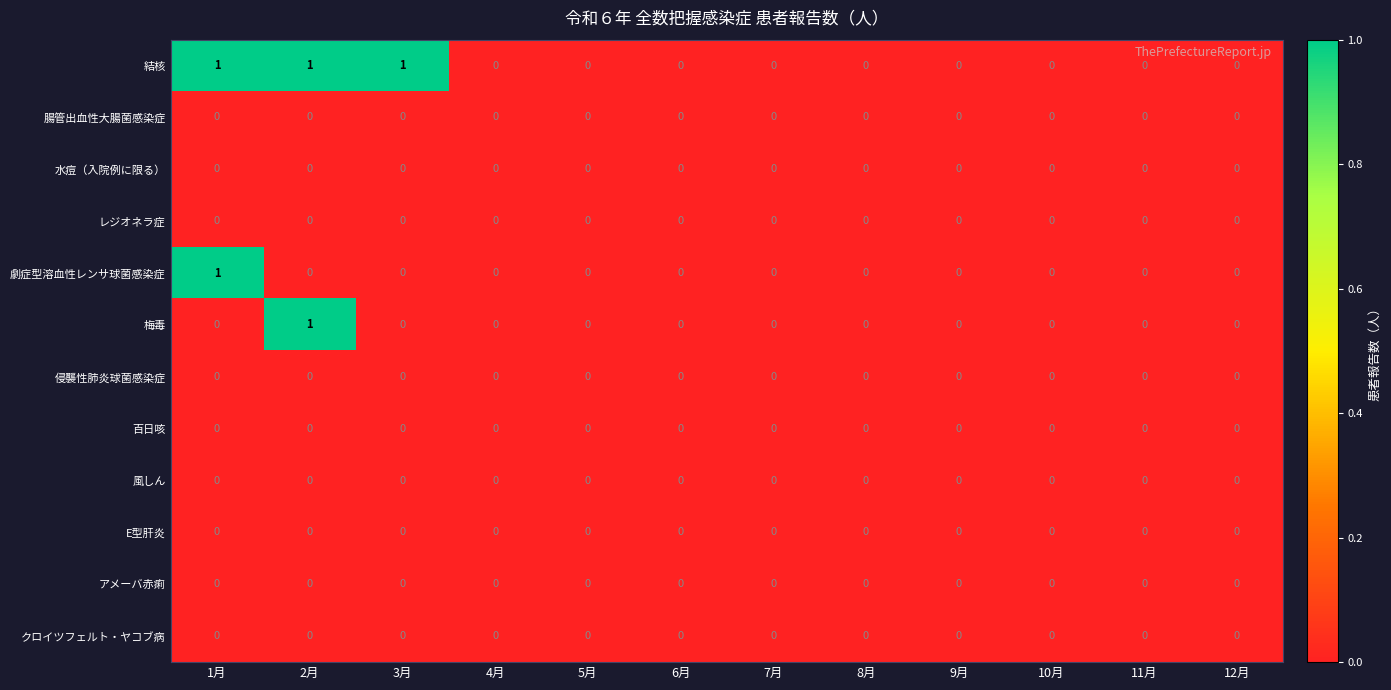

How many series are shown in this chart?

12